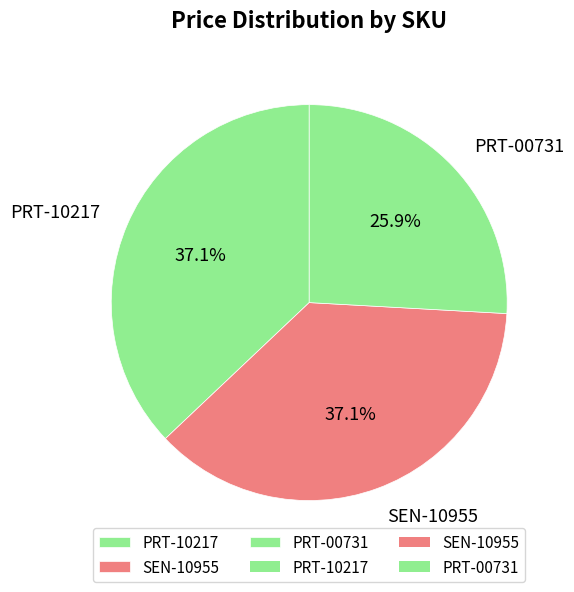

How many segments does this pie chart have?

3